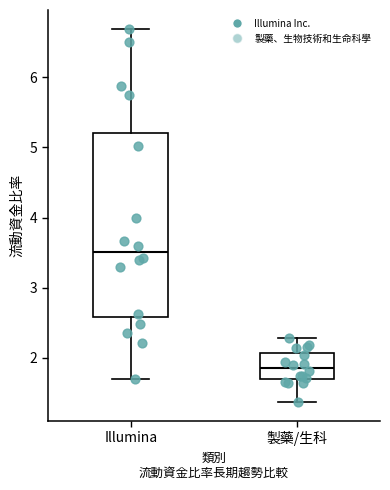

Which box is the tallest, from its lower edge to its upper edge?

Illumina